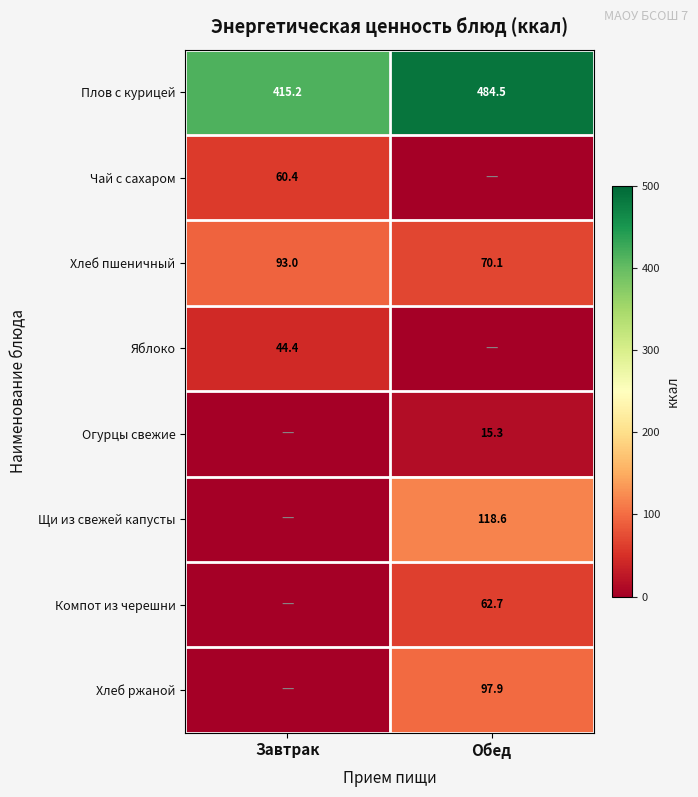

At which label is Плов с курицей closest to 449?

Завтрак